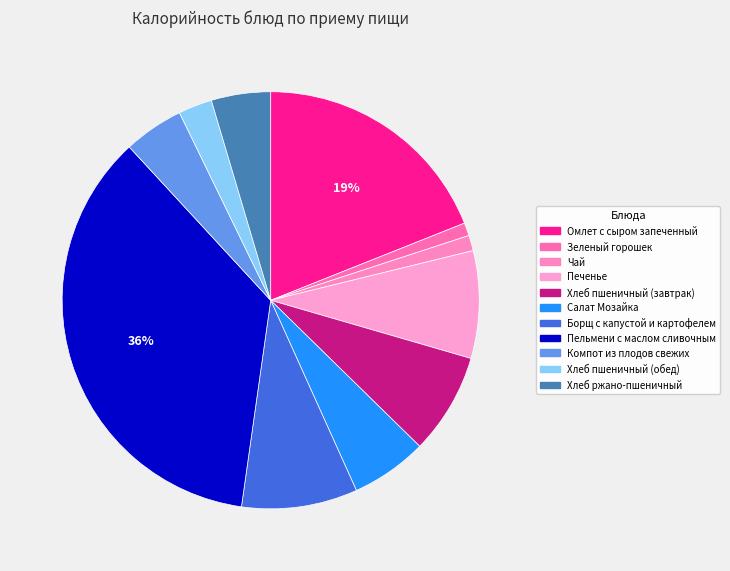

Combined, what portion of the pie is Хлеб пшеничный (завтрак) and Омлет с сыром запеченный?

26.8%